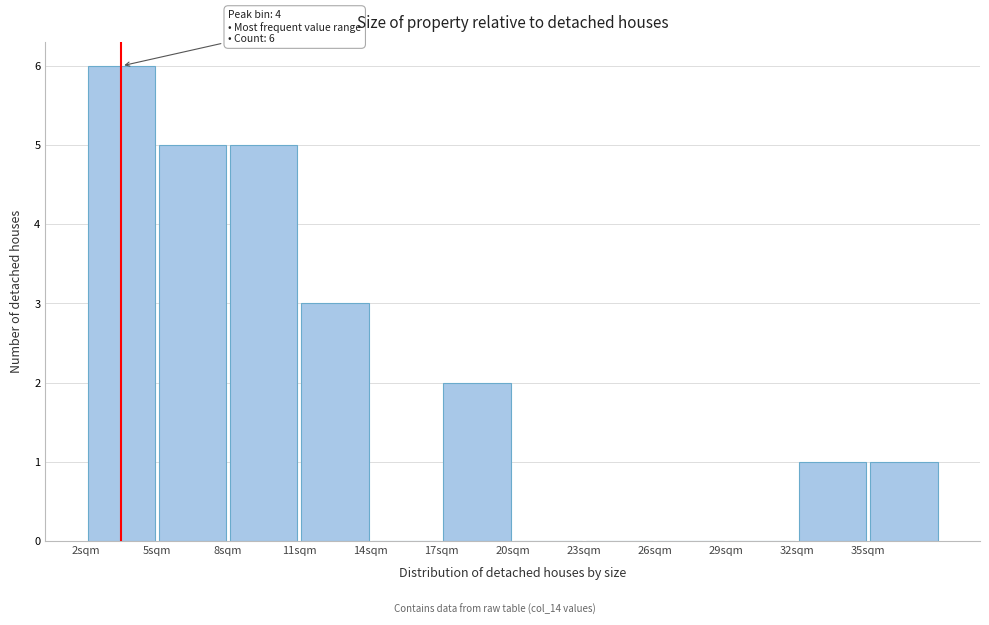

Which range on the x-axis has the tallest bar?

2 to 5